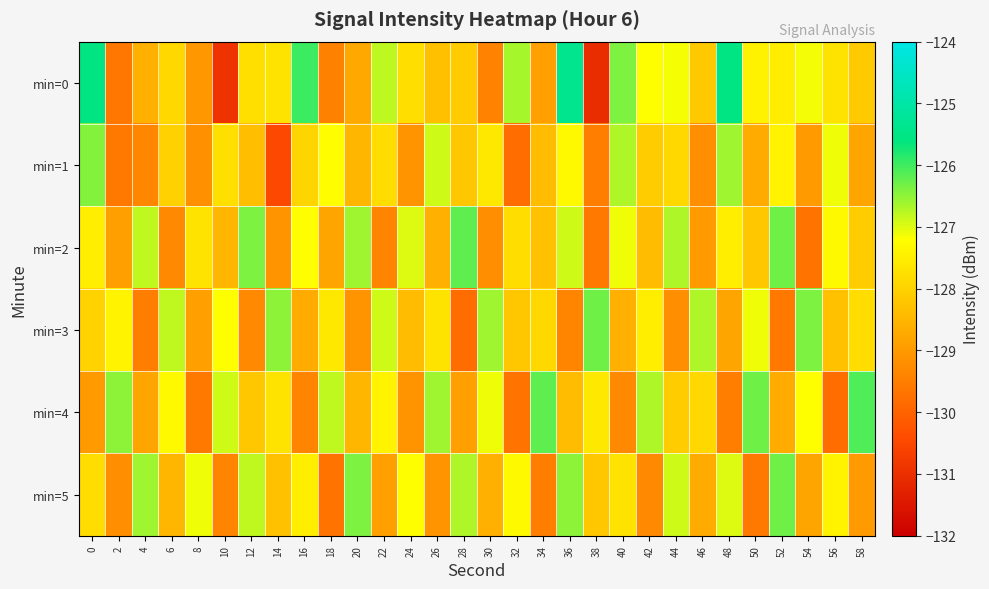

At which category is the sum across all series the highest?

36